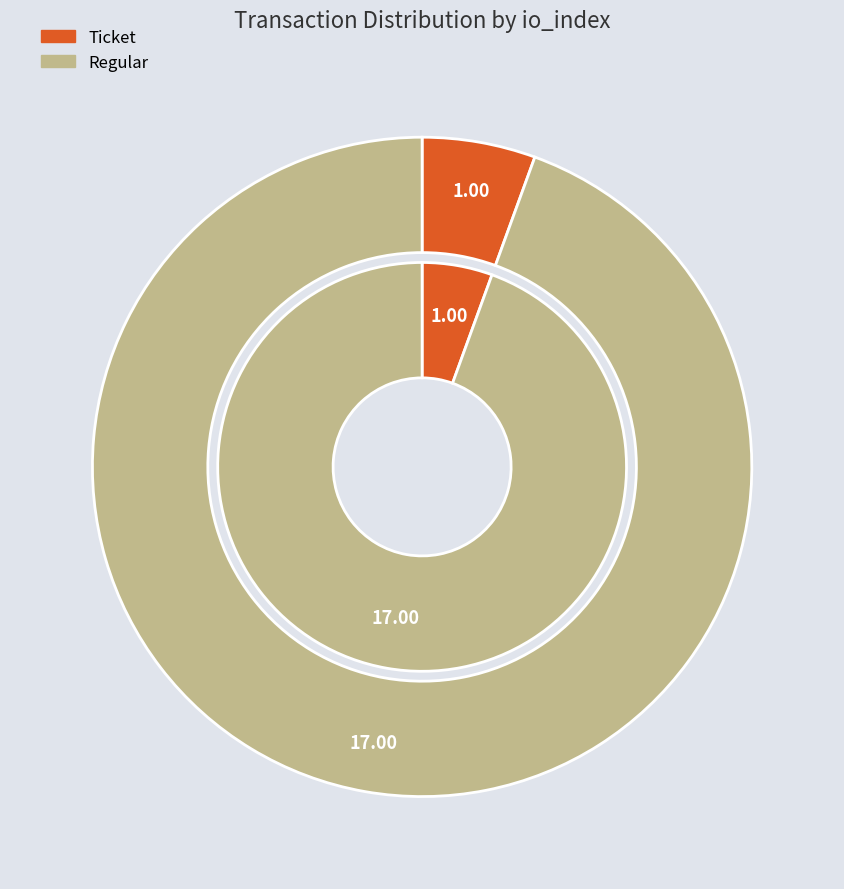

To the nearest percent, what is the average slice percentage?

50%